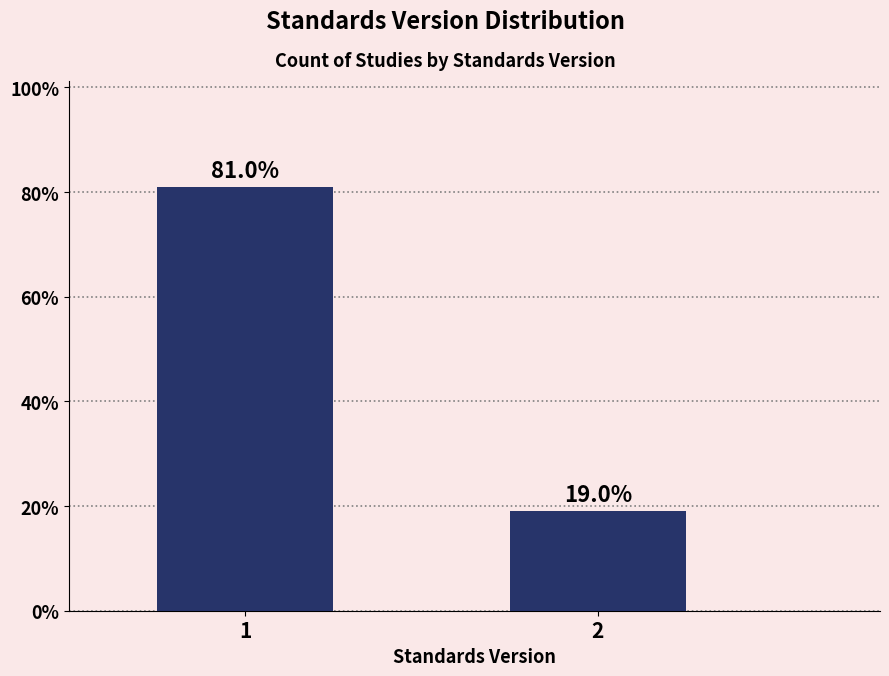

Are the bars horizontal?

No